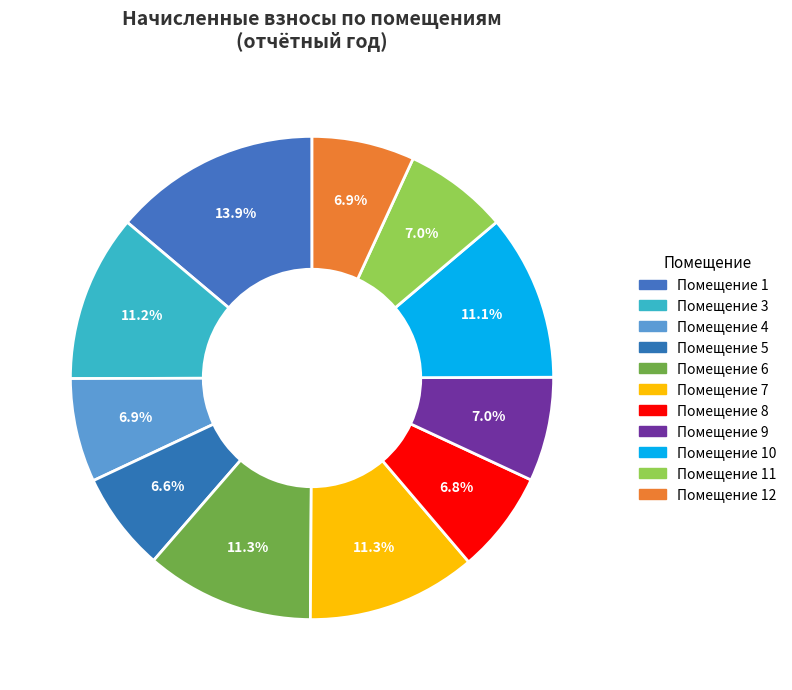

How many segments does this pie chart have?

11